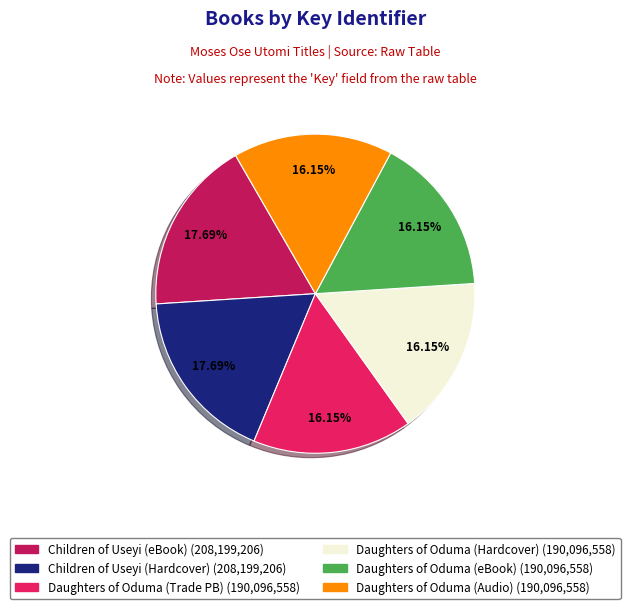

Does any single category account for the majority?

No